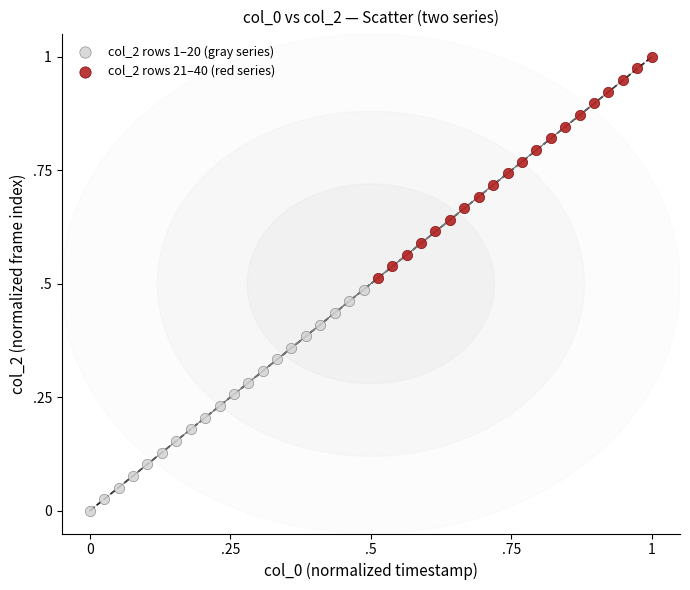

Which series reaches the minimum Y coordinate?

col_2 rows 1–20 (gray series)